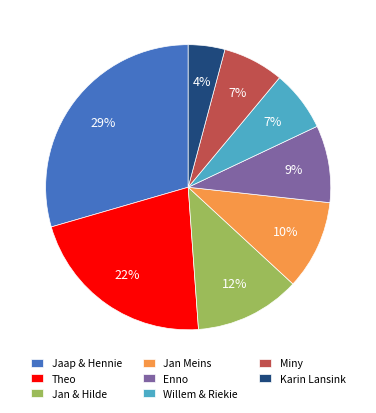

Combined, do Theo and Enno account for over 50%?

No